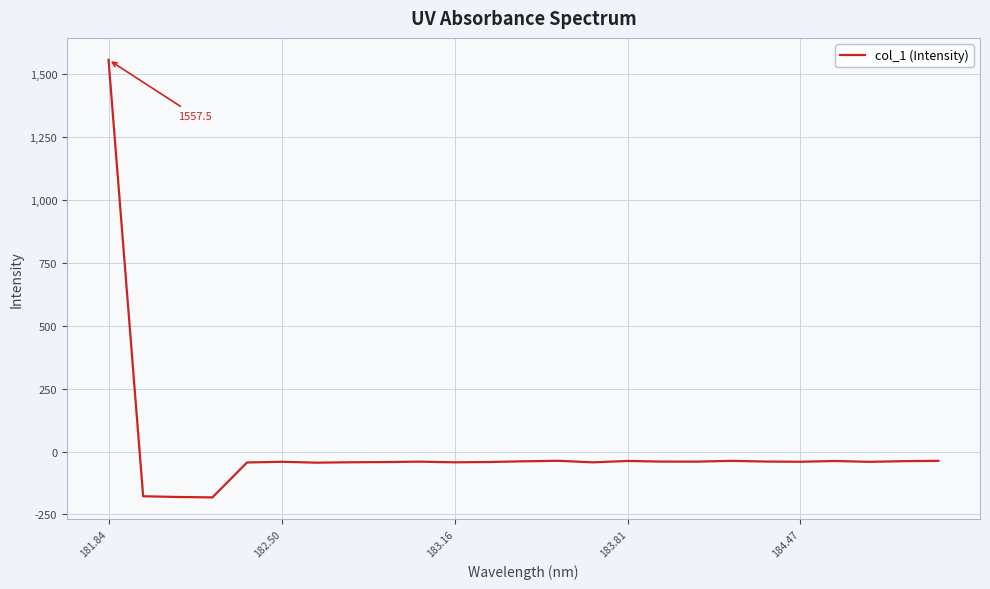

What is the maximum value shown in the chart?

1557.5